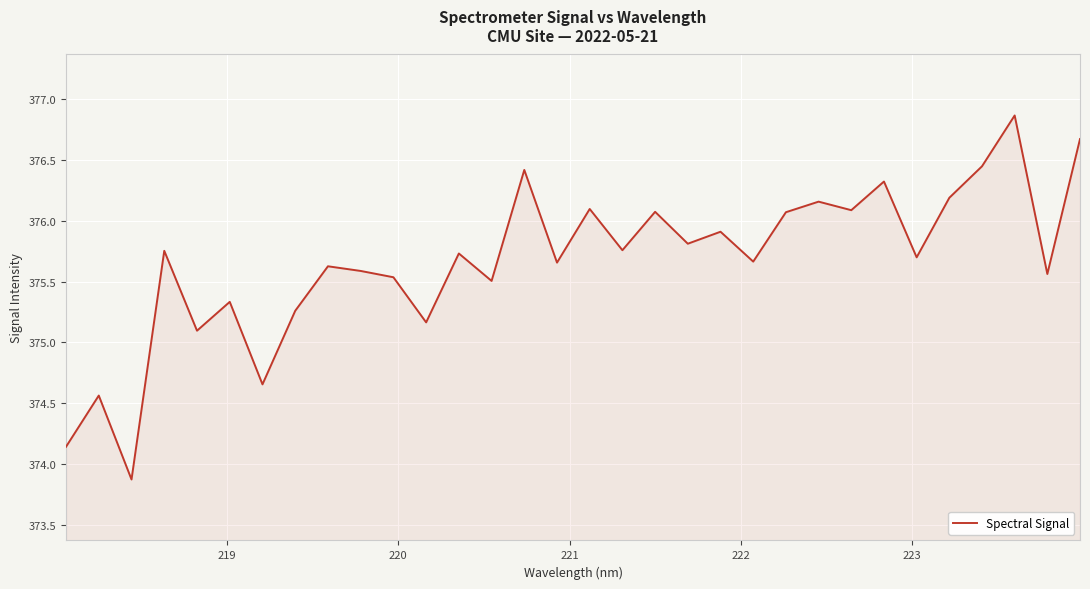

What is the difference between the maximum and minimum values?

3.0